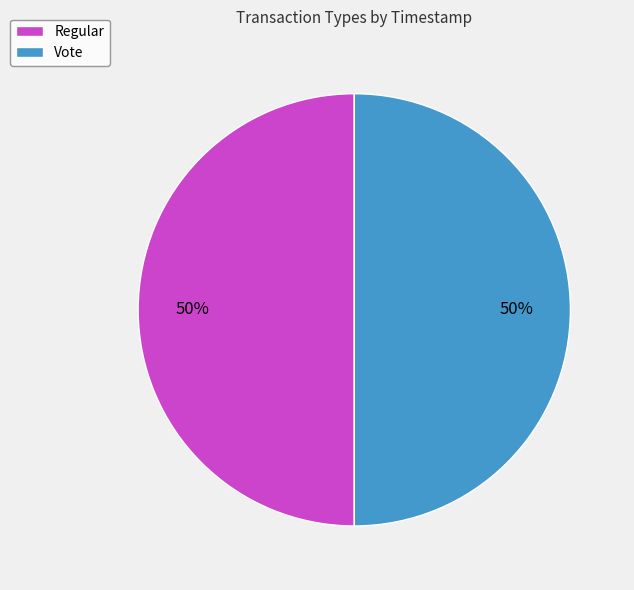

What is the ratio of the value at Vote to the value at Regular?

1.0